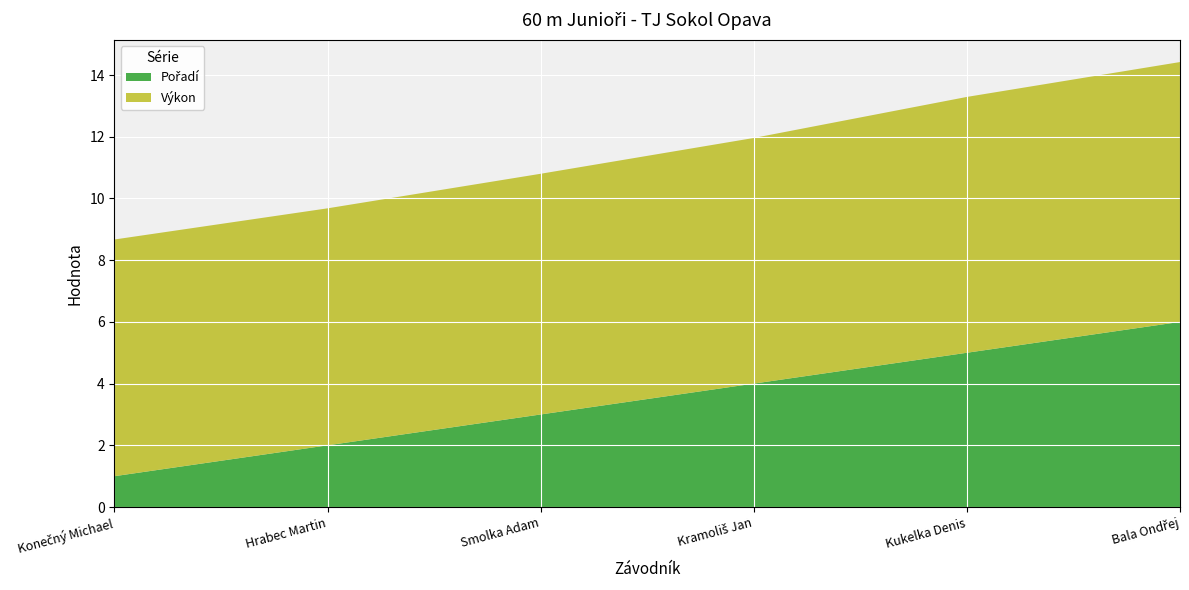

Reading left to right, list all the values displayed in this chart.

Pořadí: Konečný Michael=1.0	Hrabec Martin=2.0	Smolka Adam=3.0	Kramoliš Jan=4.0	Kukelka Denis=5.0	Bala Ondřej=6.0
Výkon: Konečný Michael=7.7	Hrabec Martin=7.7	Smolka Adam=7.8	Kramoliš Jan=8.0	Kukelka Denis=8.3	Bala Ondřej=8.4